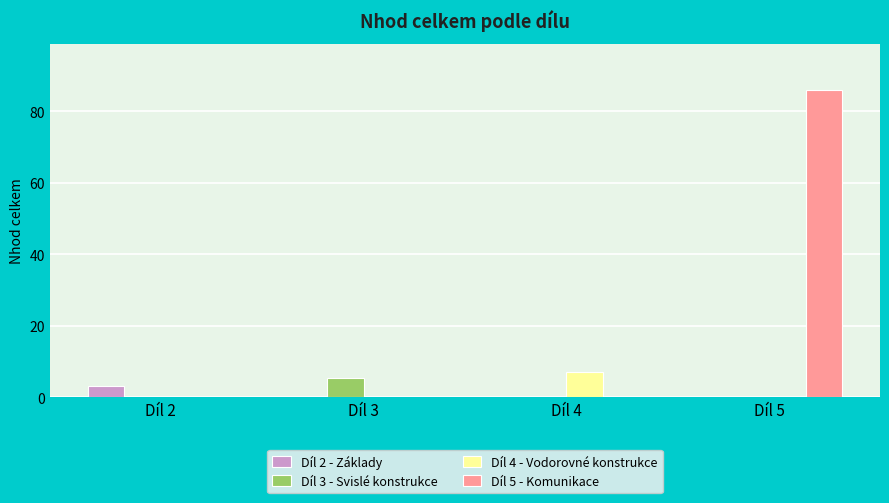

Is the value of Díl 5 - Komunikace at Díl 5 greater than the value of Díl 4 - Vodorovné konstrukce at Díl 5?

Yes